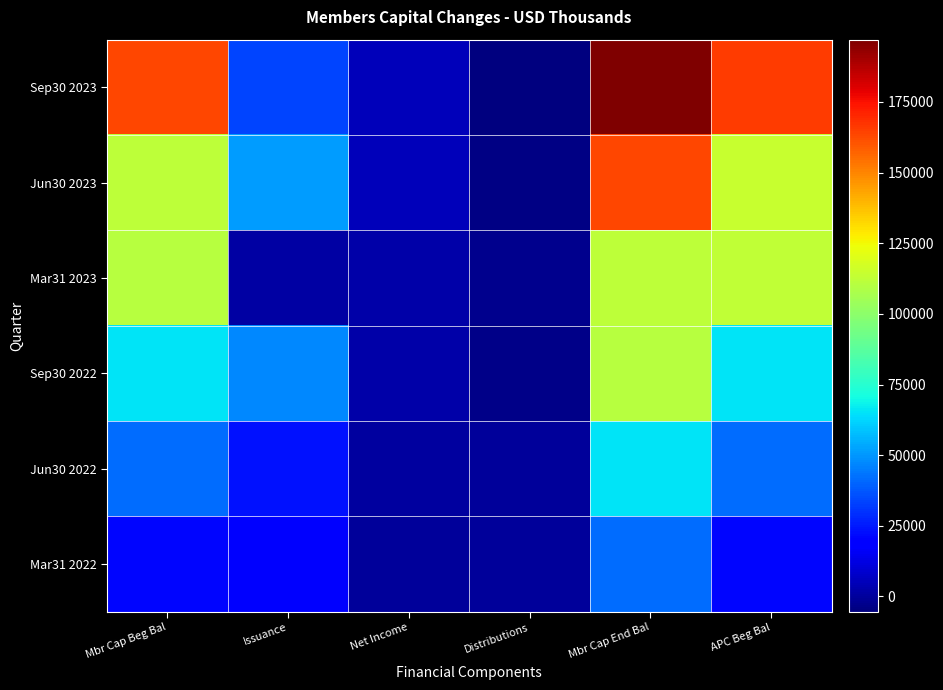

Reading left to right, extract all data points from this chart.

Sep30 2023: Mbr Cap Beg Bal=163602	Issuance=33643	Net Income=5157	Distributions=-5391	Mbr Cap End Bal=197011	APC Beg Bal=165510
Jun30 2023: Mbr Cap Beg Bal=111691	Issuance=51225	Net Income=5014	Distributions=-4328	Mbr Cap End Bal=163602	APC Beg Bal=114285
Mar31 2023: Mbr Cap Beg Bal=110172	Issuance=1682	Net Income=2429	Distributions=-2592	Mbr Cap End Bal=111691	APC Beg Bal=112603
Sep30 2022: Mbr Cap Beg Bal=65034	Issuance=46801	Net Income=2250	Distributions=-3474	Mbr Cap End Bal=110611	APC Beg Bal=65003
Jun30 2022: Mbr Cap Beg Bal=41431	Issuance=23251	Net Income=352	Distributions=0	Mbr Cap End Bal=65034	APC Beg Bal=41752
Mar31 2022: Mbr Cap Beg Bal=20829	Issuance=20547	Net Income=55	Distributions=0	Mbr Cap End Bal=41431	APC Beg Bal=21205